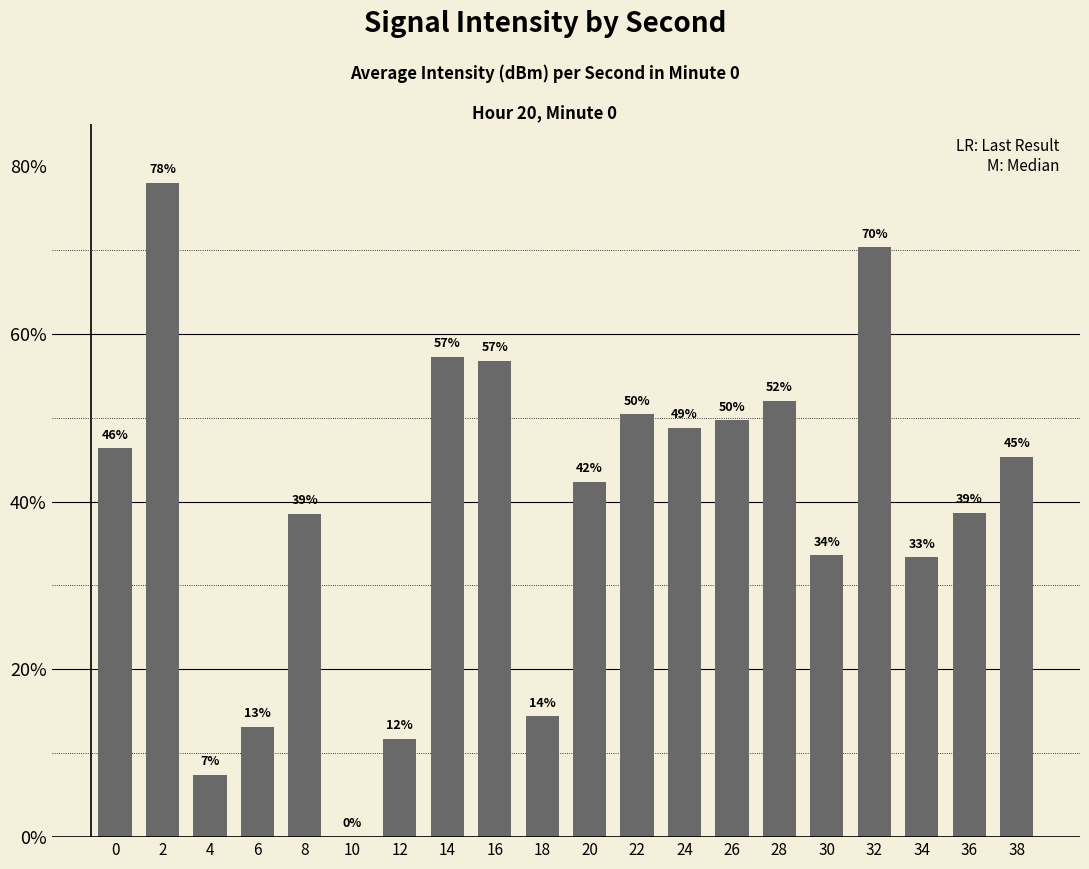

Rank the categories by value from highest to lowest.

2, 32, 14, 16, 28, 22, 26, 24, 0, 38, 20, 36, 8, 30, 34, 18, 6, 12, 4, 10